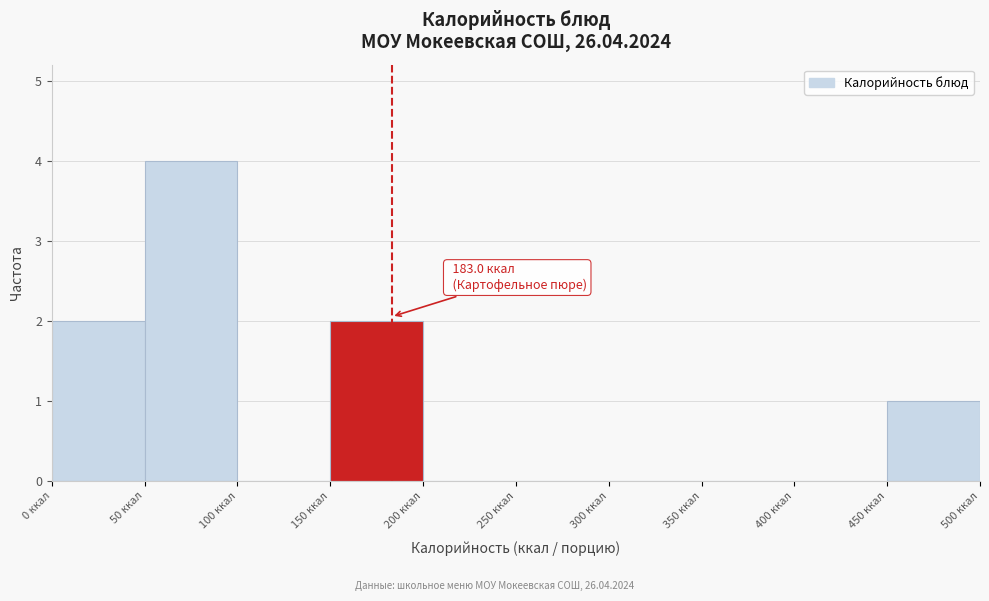

Over which range of the x-axis is the bar tallest?

50 to 100